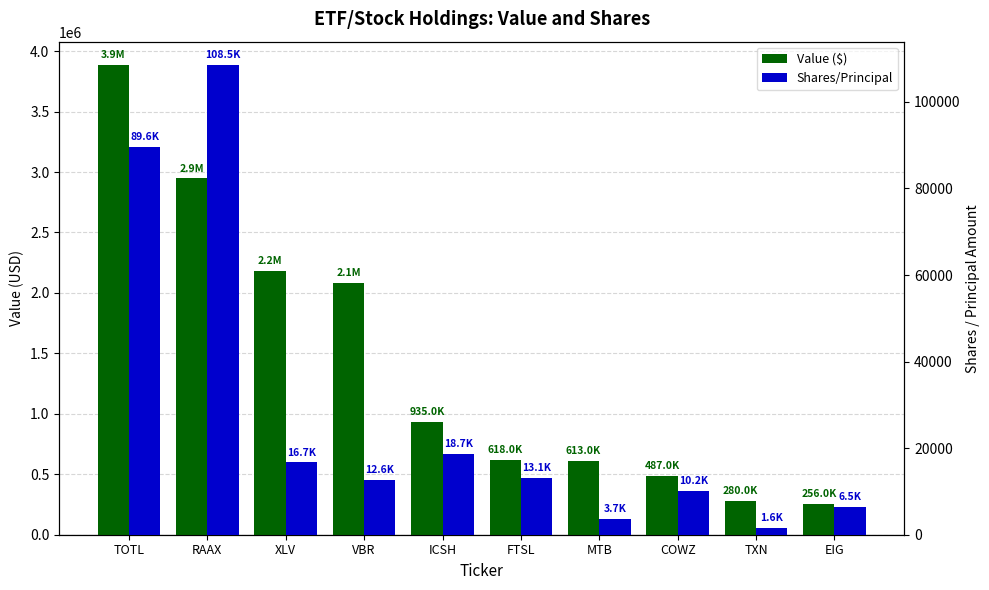

Which series changed the most between COWZ and EIG?

Value ($)